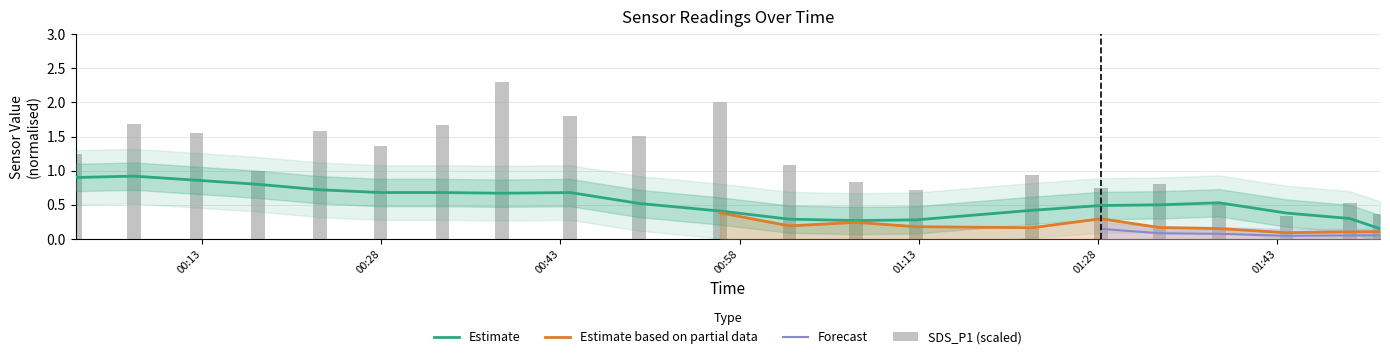

Which series changed the most between 2024/03/18 00:27:57 and 2024/03/18 01:49:04?

SDS_P1